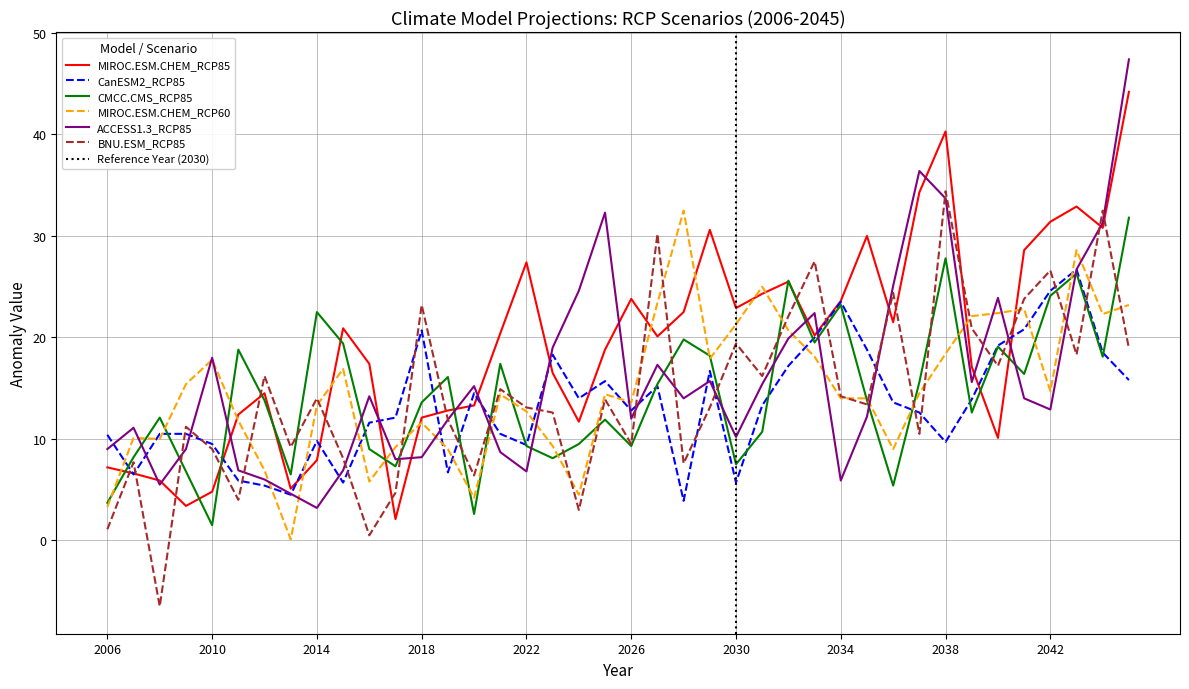

True or false: BNU.ESM_RCP85 has a value of 8.1 at 2015.

True